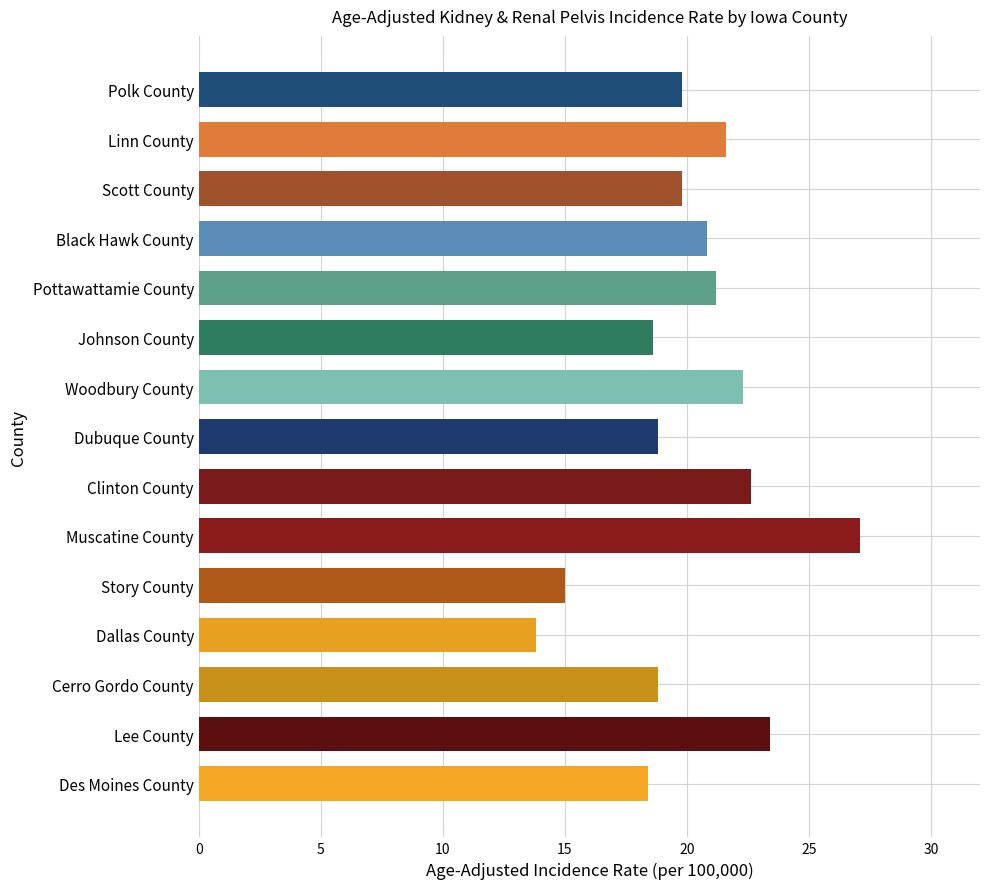

At which category does the chart reach its minimum across all series?

Dallas County